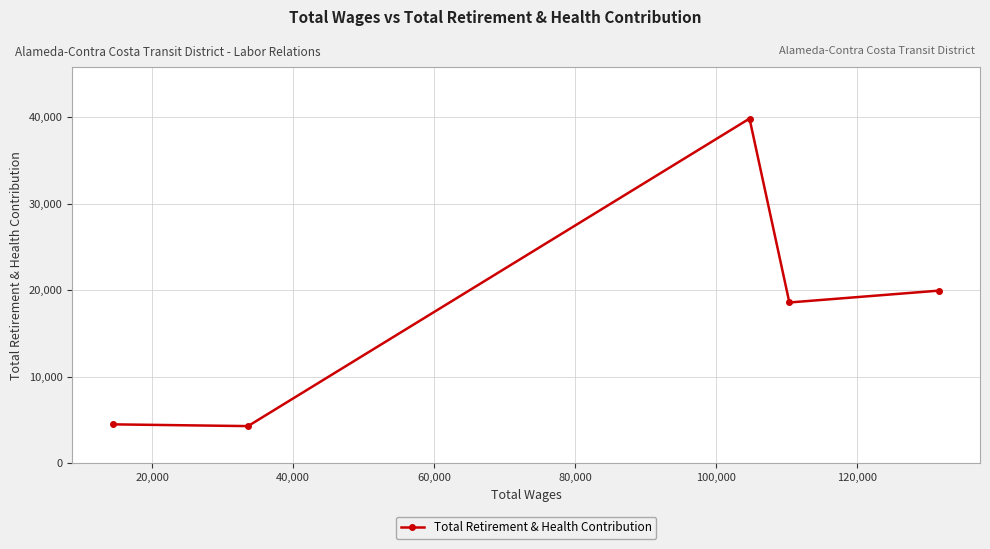

What is the value of the 1st point from the left?

4479